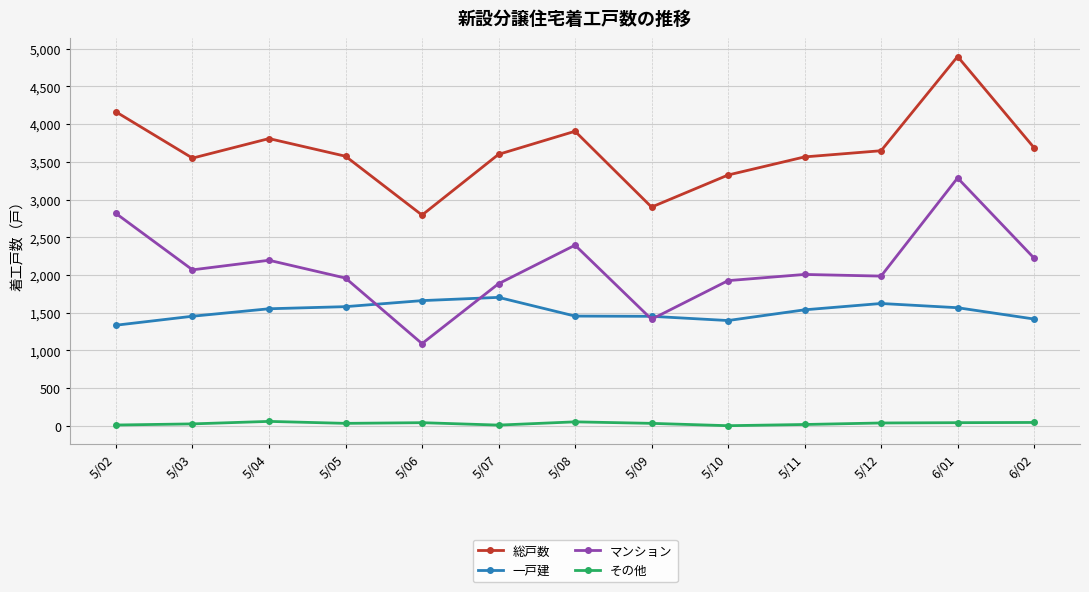

What is the difference between the highest and lowest values at 5/04?

3749